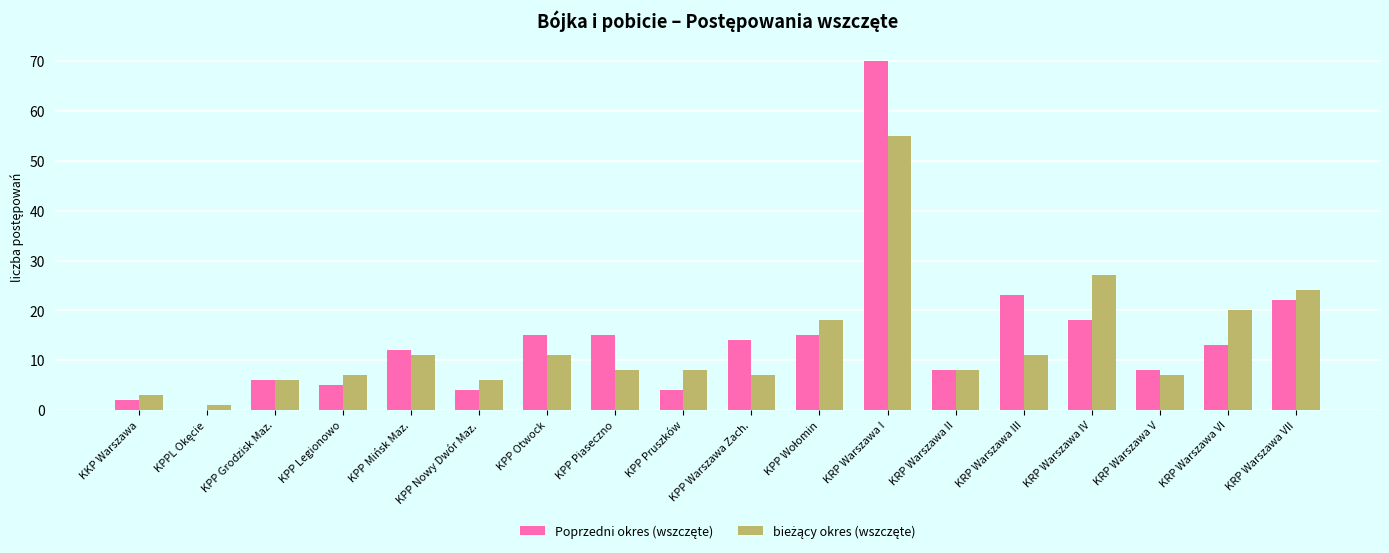

What is the total value across all series at KRP Warszawa VII?

46